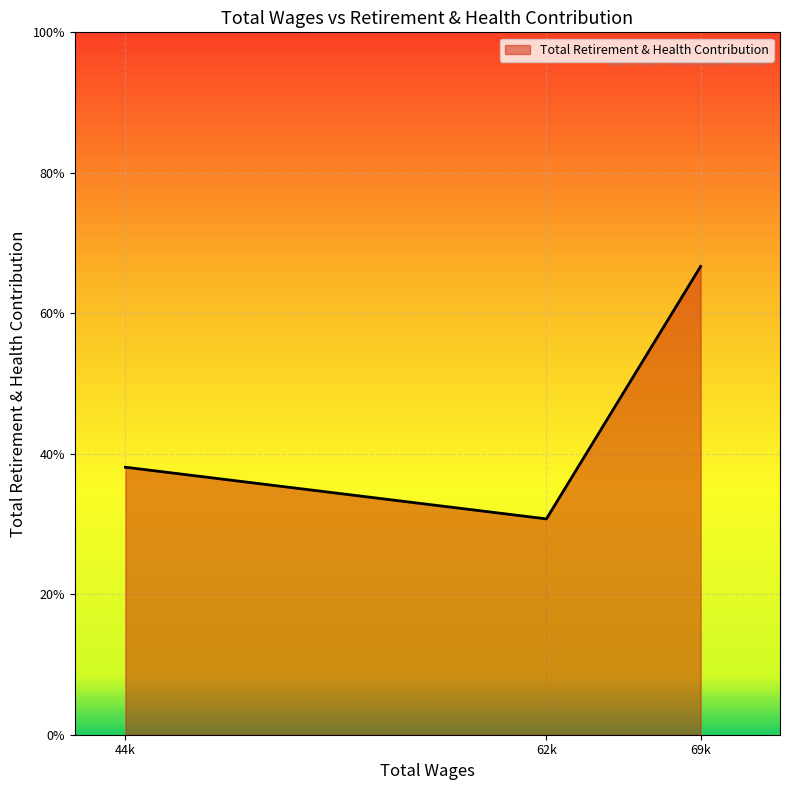

Does the chart display data point markers on the line(s)?

No